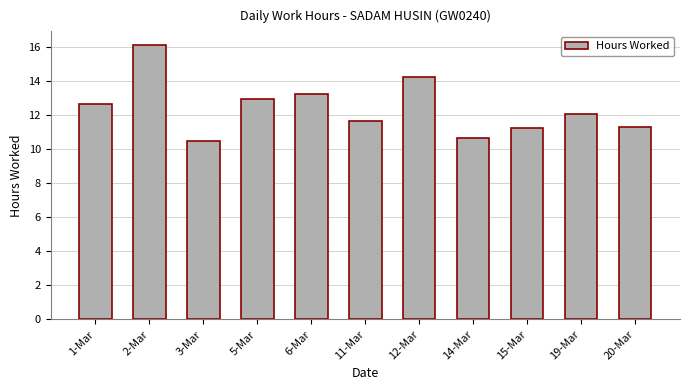

Is it true that the value at 14-Mar is 2.6?

False